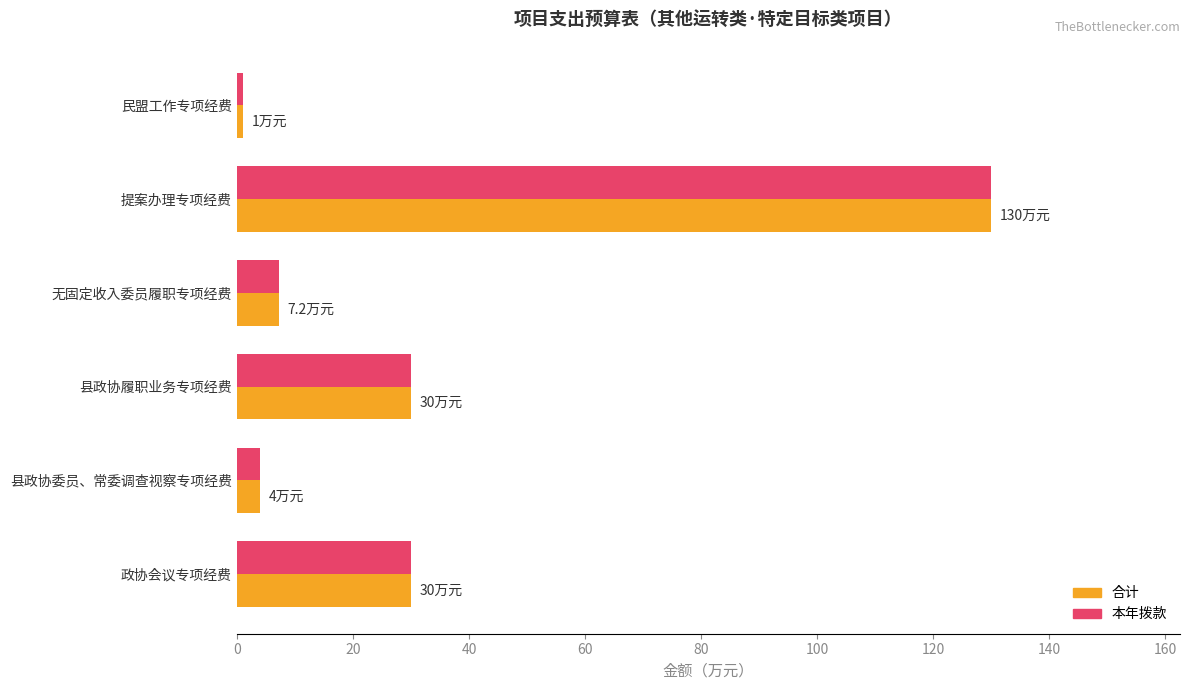

What is the total value across all series at 县政协委员、常委调查视察专项经费?

8.0